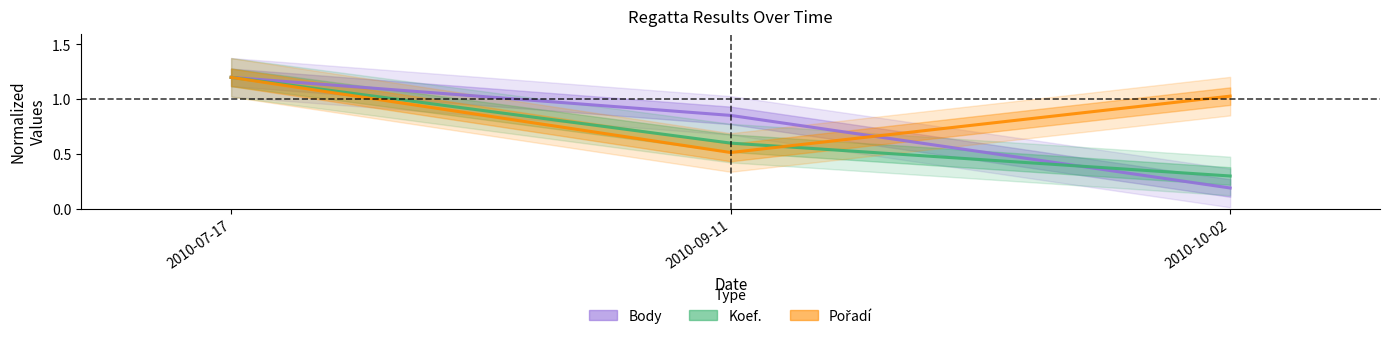

What is the label of the 2nd point from the right?

2010-09-11